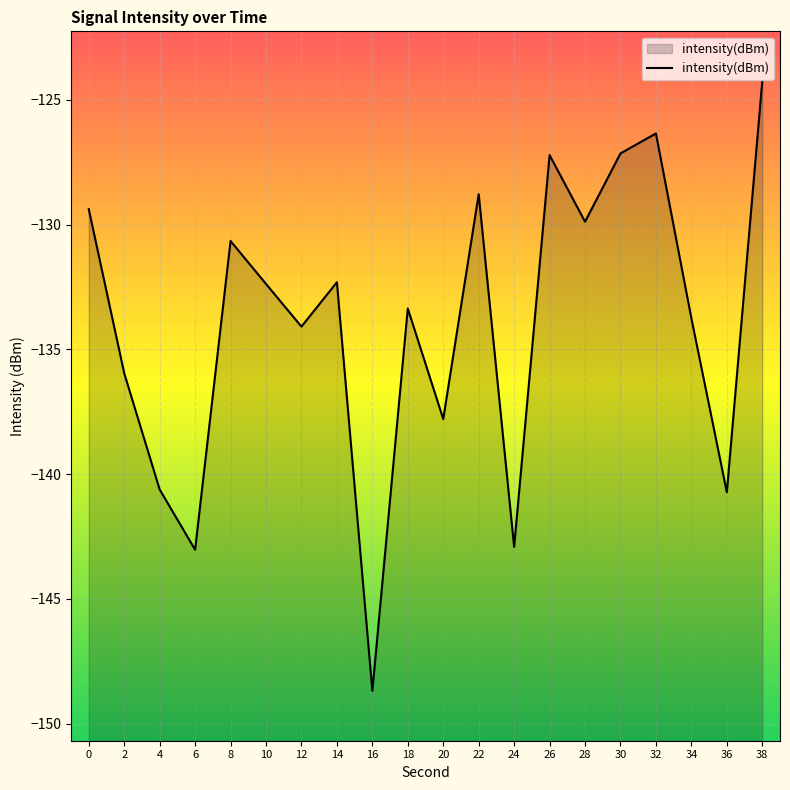

What is the value of the 1st point from the left?

-129.4